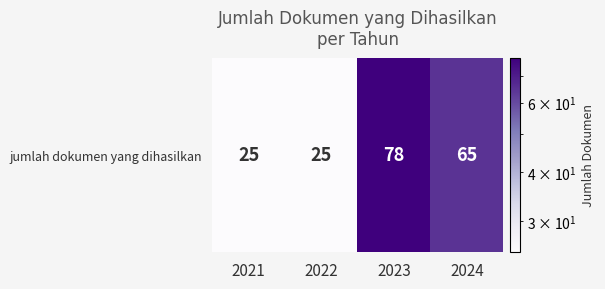

Which category has the lowest value across all series?

2021